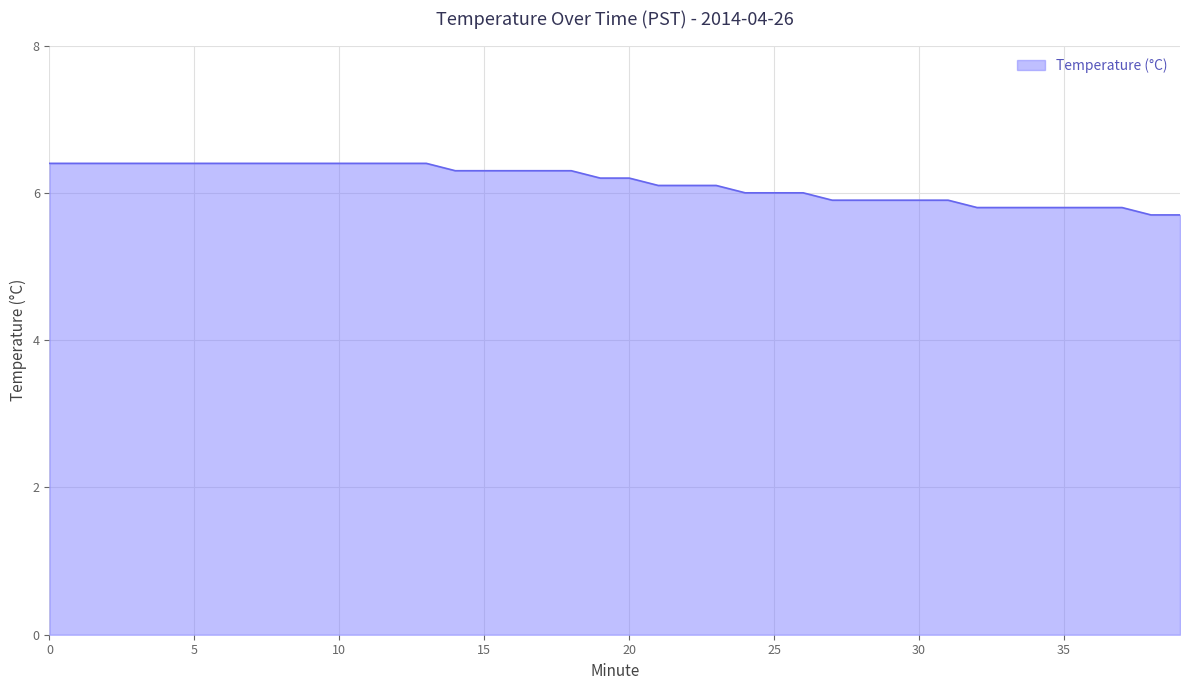

What is the greatest value displayed?

6.4